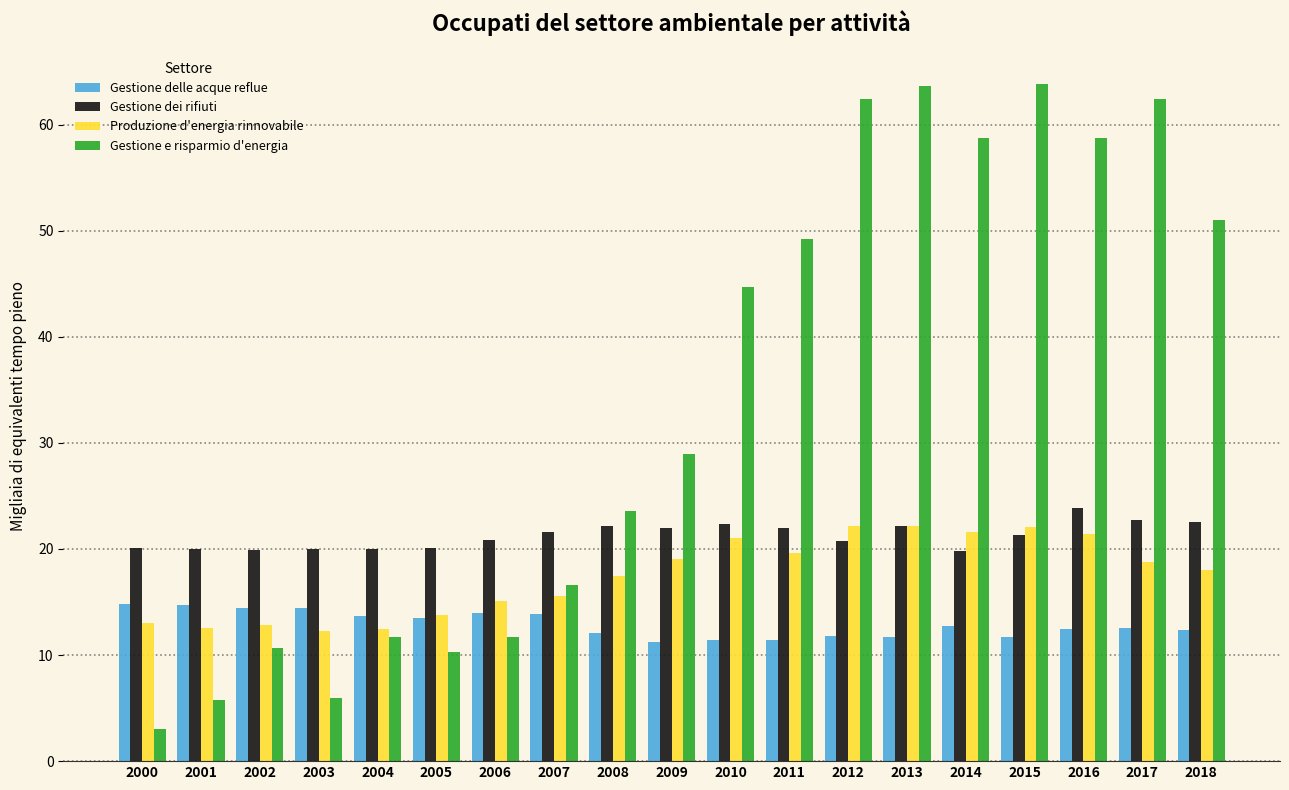

Which series has the largest range (max minus min)?

Gestione e risparmio d'energia